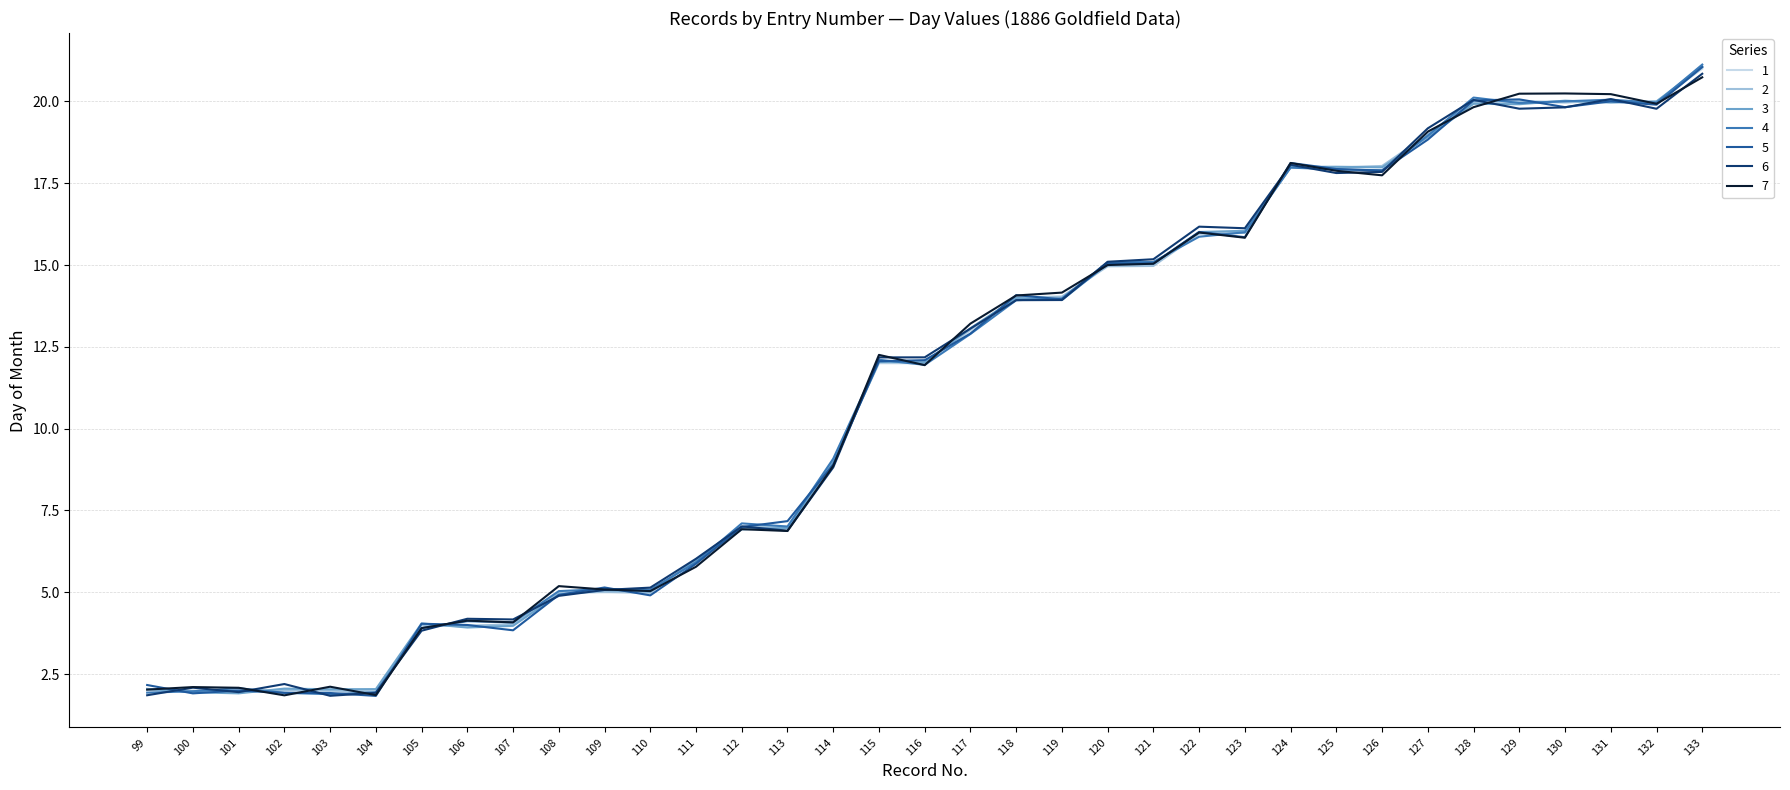

At which category does the chart reach its peak across all series?

133